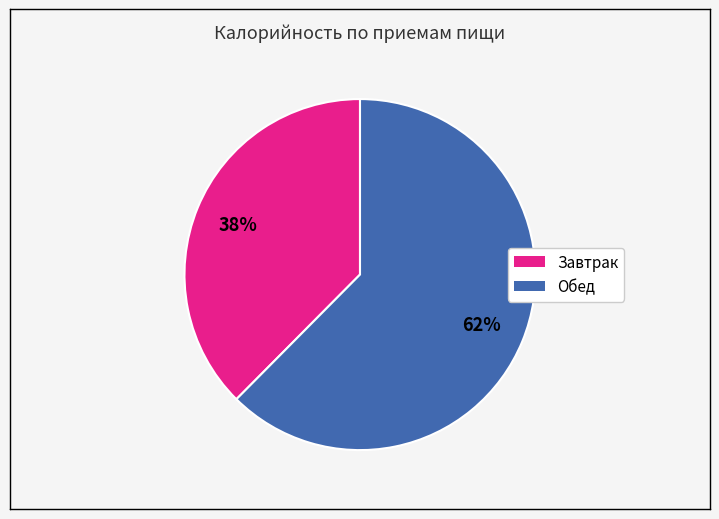

Rank the categories by value from lowest to highest.

Завтрак, Обед